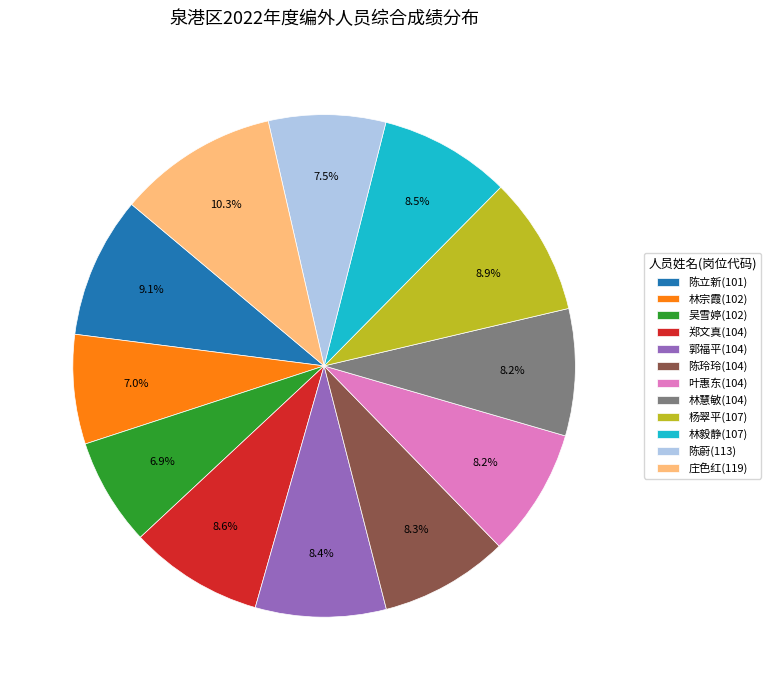

Does 郭福平(104) account for over 50% of the chart?

No